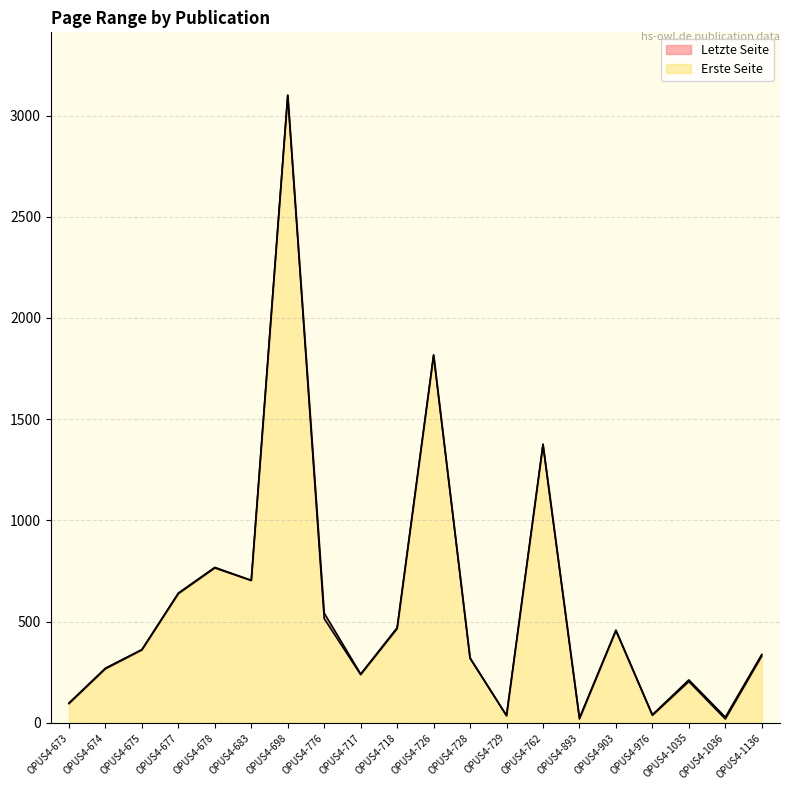

What is the difference between the second highest and minimum values in the Letzte Seite series?

1794